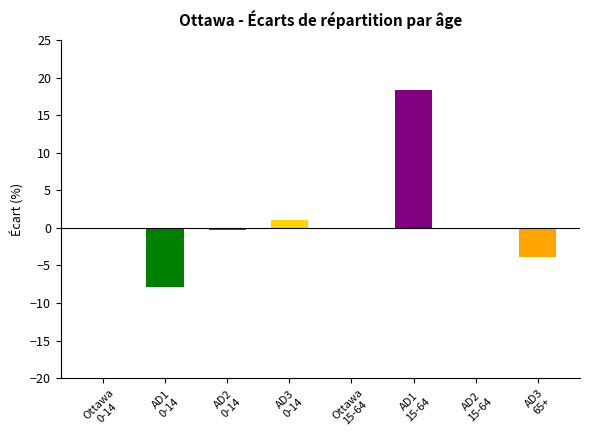

What is the greatest value displayed?

18.4